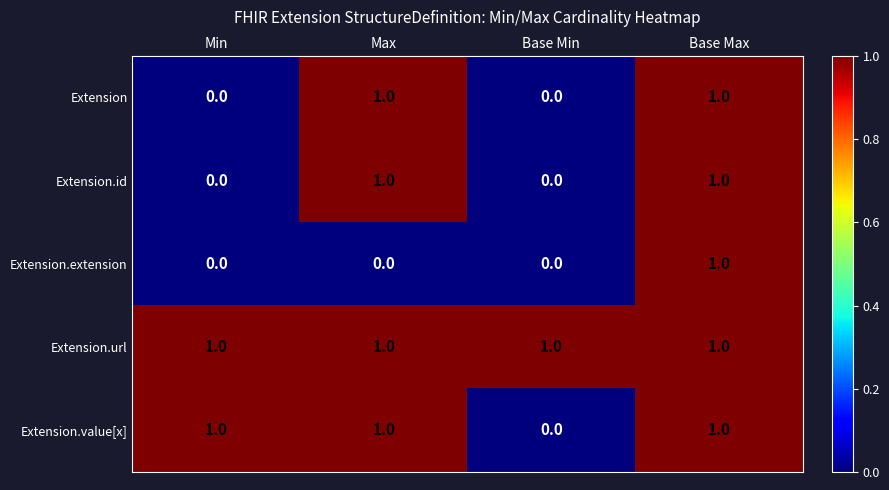

How many data points does each series have?

4